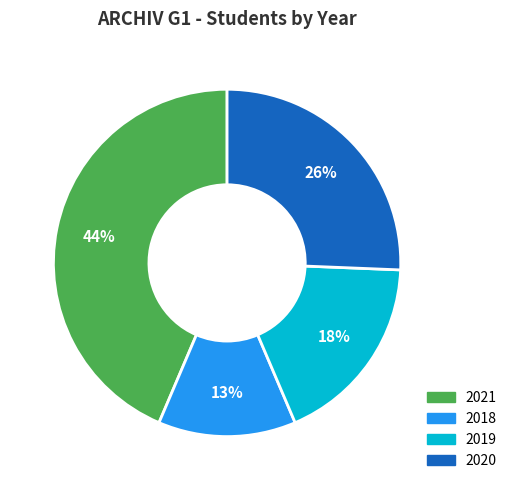

Combined, do 2020 and 2019 account for over 50%?

No